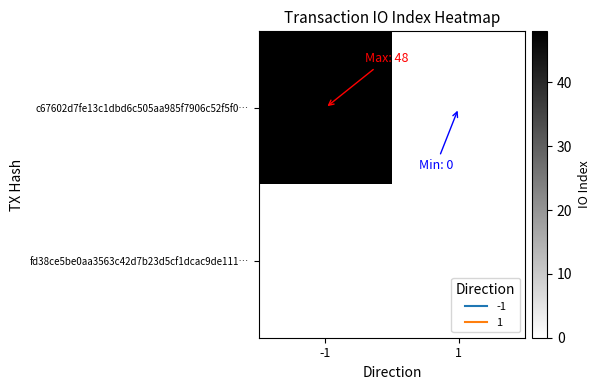

At 1, list the series in order from largest to smallest.

c67602d7fe13c1dbd6c505aa985f7906c52f5f0…, fd38ce5be0aa3563c42d7b23d5cf1dcac9de111…